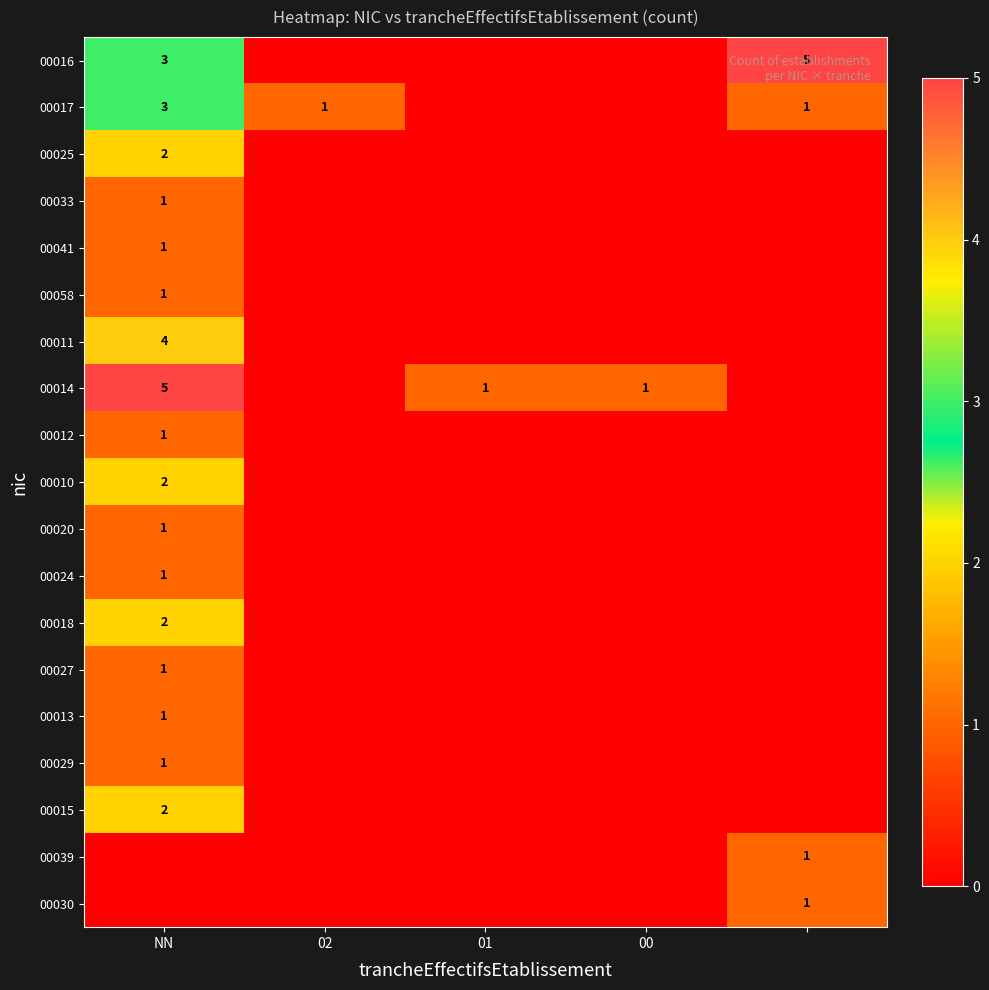

The value of 00058 at NN is 0. True or false?

False